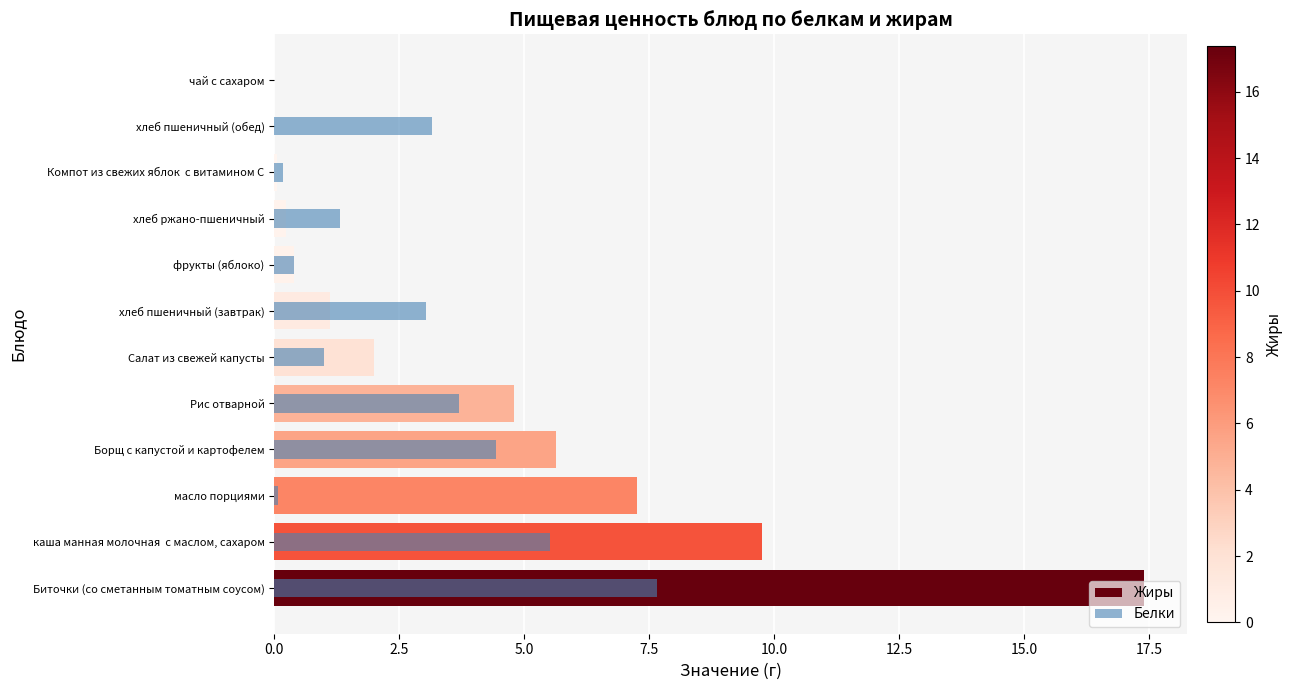

What is the difference between the second highest and minimum values in the Жиры series?

9.8